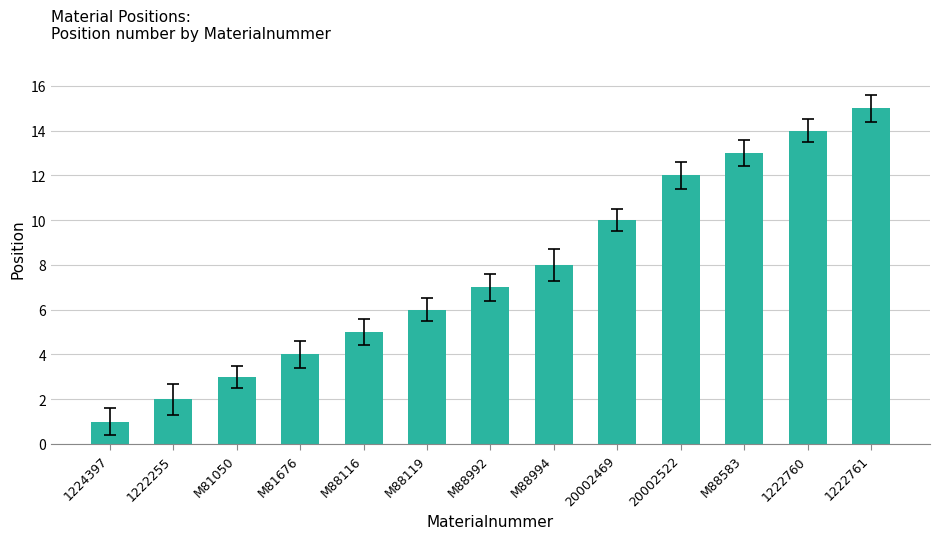

Rank the categories by value from highest to lowest.

1222761, 1222760, M88583, 20002522, 20002469, M88994, M88992, M88119, M88116, M81676, M81050, 1222255, 1224397